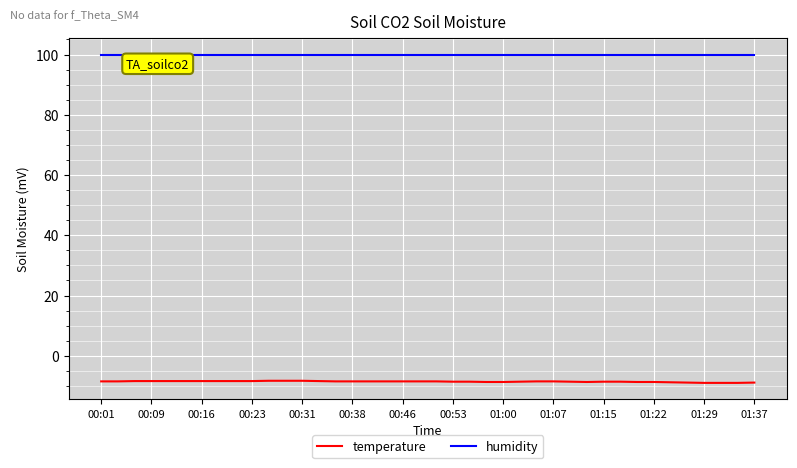

Count the number of categories in the chart.

40